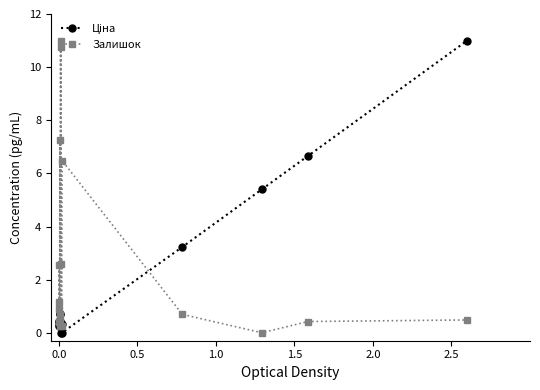

What is the greatest value displayed?

11.0